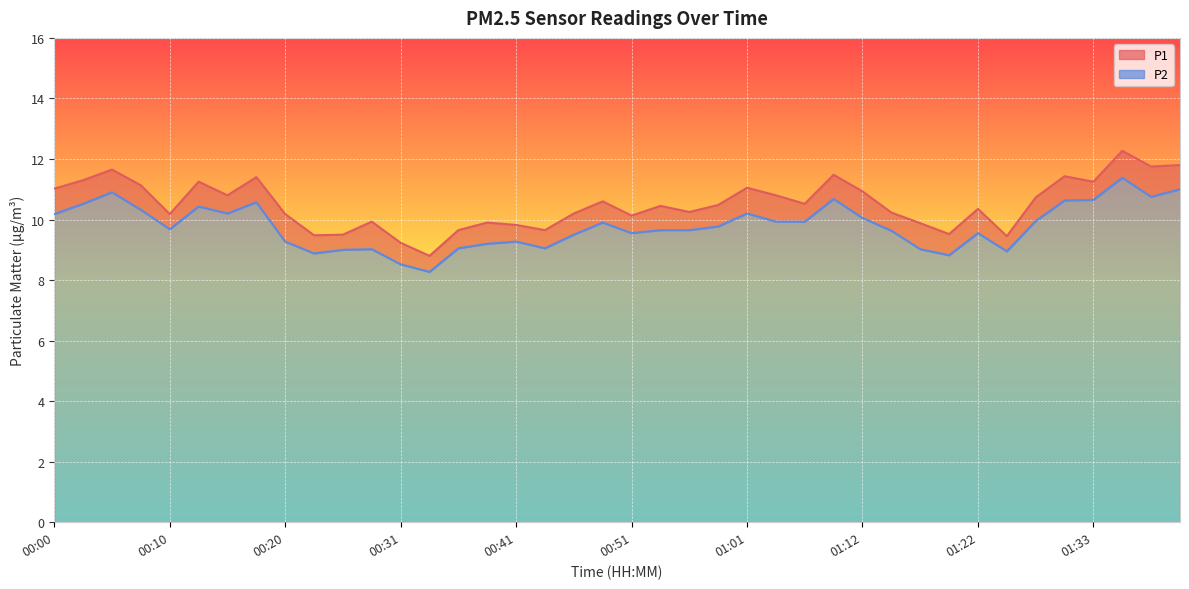

In P1, how many points are lower than both neighbors (excluding endpoints)?

12